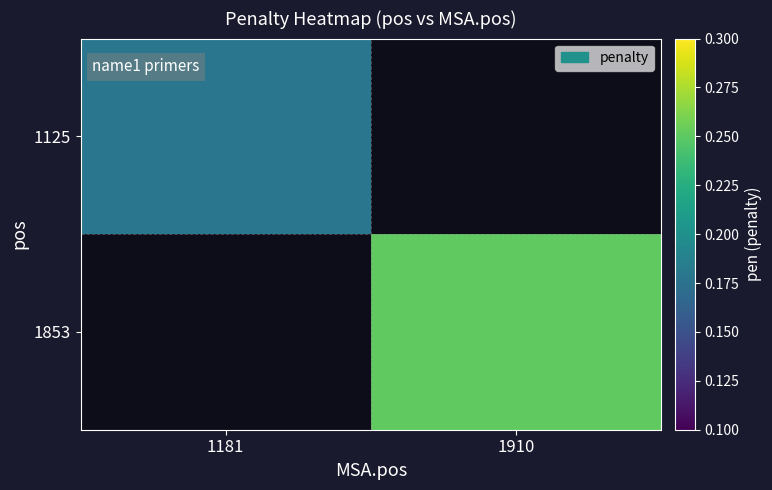

Which series changed the most between 1181 and 1910?

1853